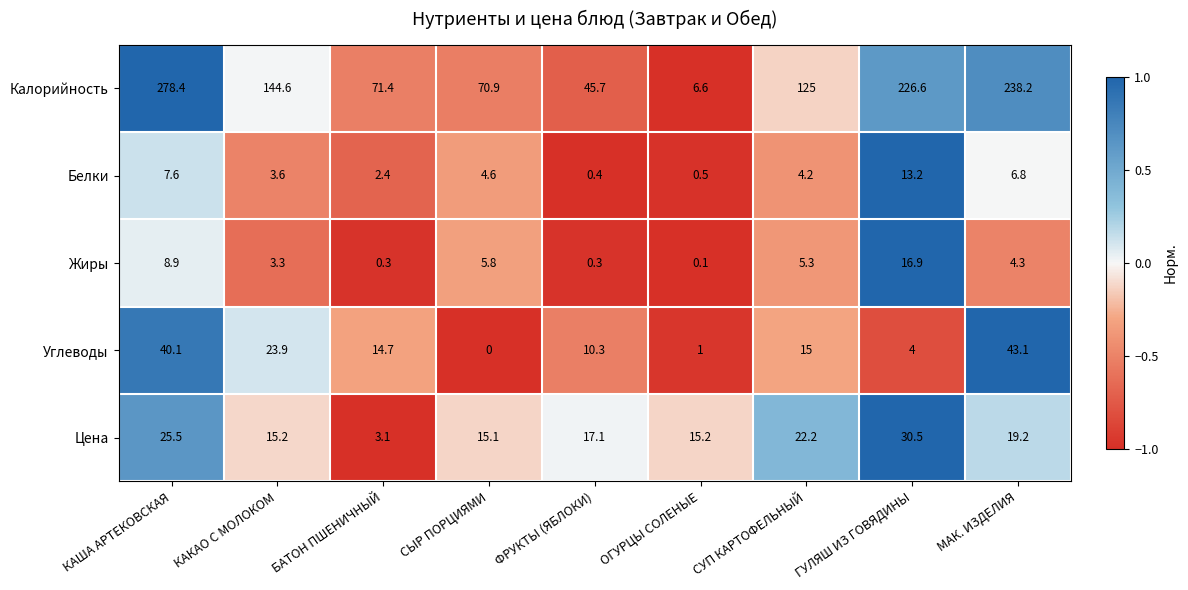

What is the approximate value of Калорийность at МАК. ИЗДЕЛИЯ?

238.2